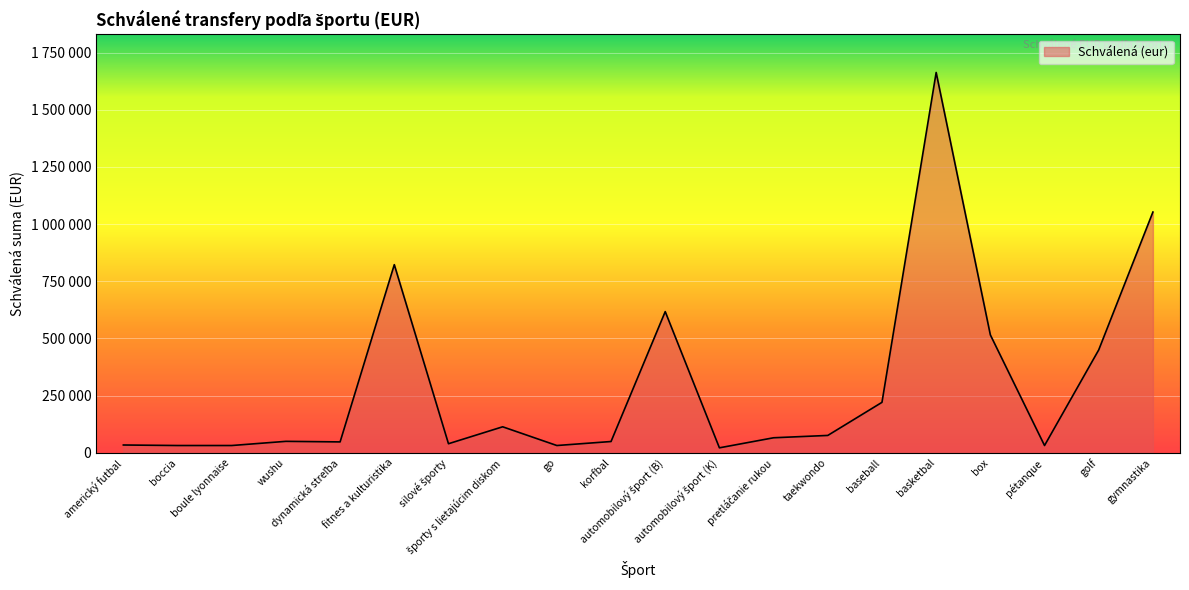

Rank the categories by value from lowest to highest.

automobilový šport (K), boccia, boule lyonnaise, go, pétanque, americký futbal, silové športy, dynamická streľba, korfbal, wushu, pretláčanie rukou, taekwondo, športy s lietajúcim diskom, baseball, golf, box, automobilový šport (B), fitnes a kulturistika, gymnastika, basketbal